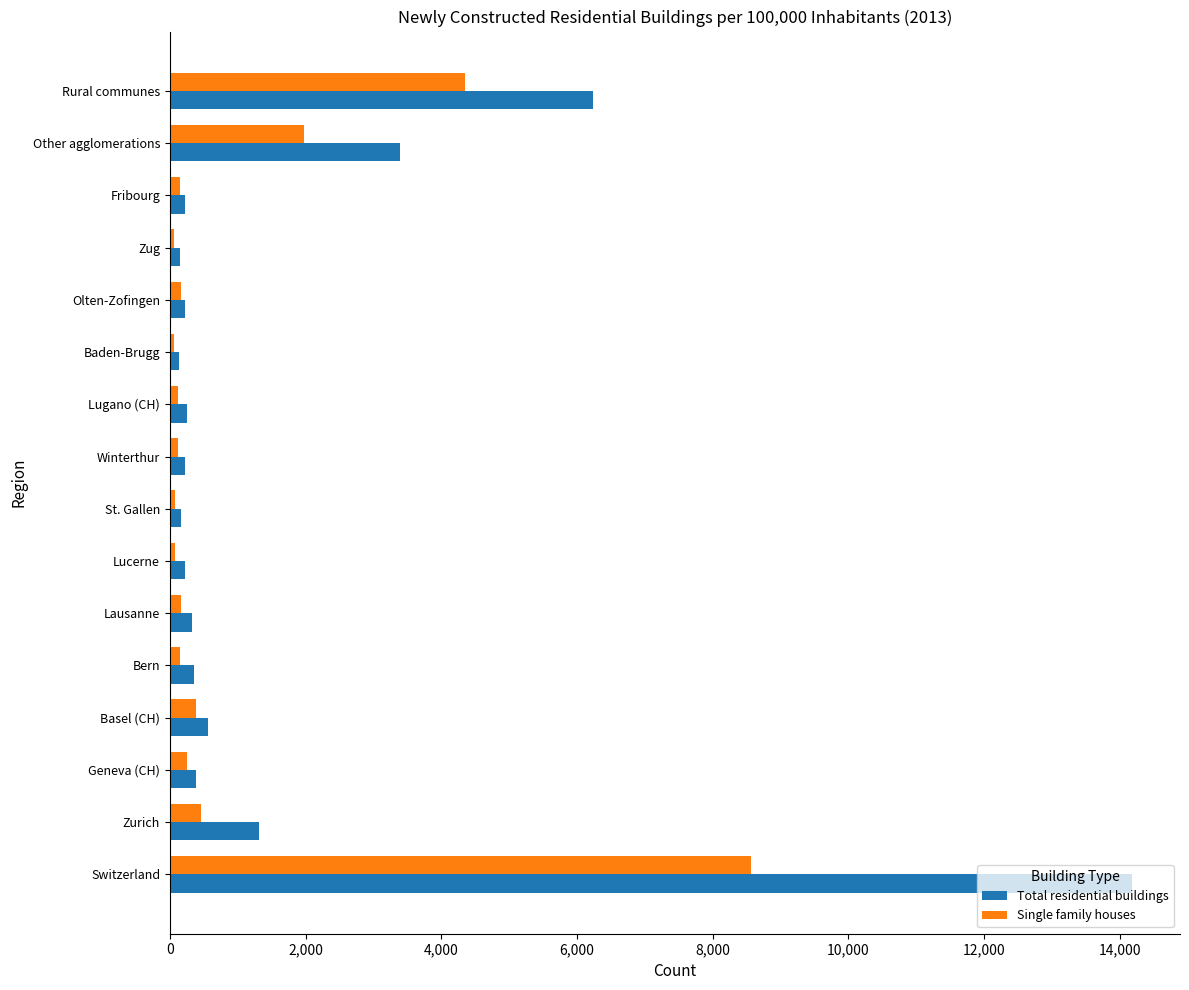

How many values in the Total residential buildings series are below 324?

8